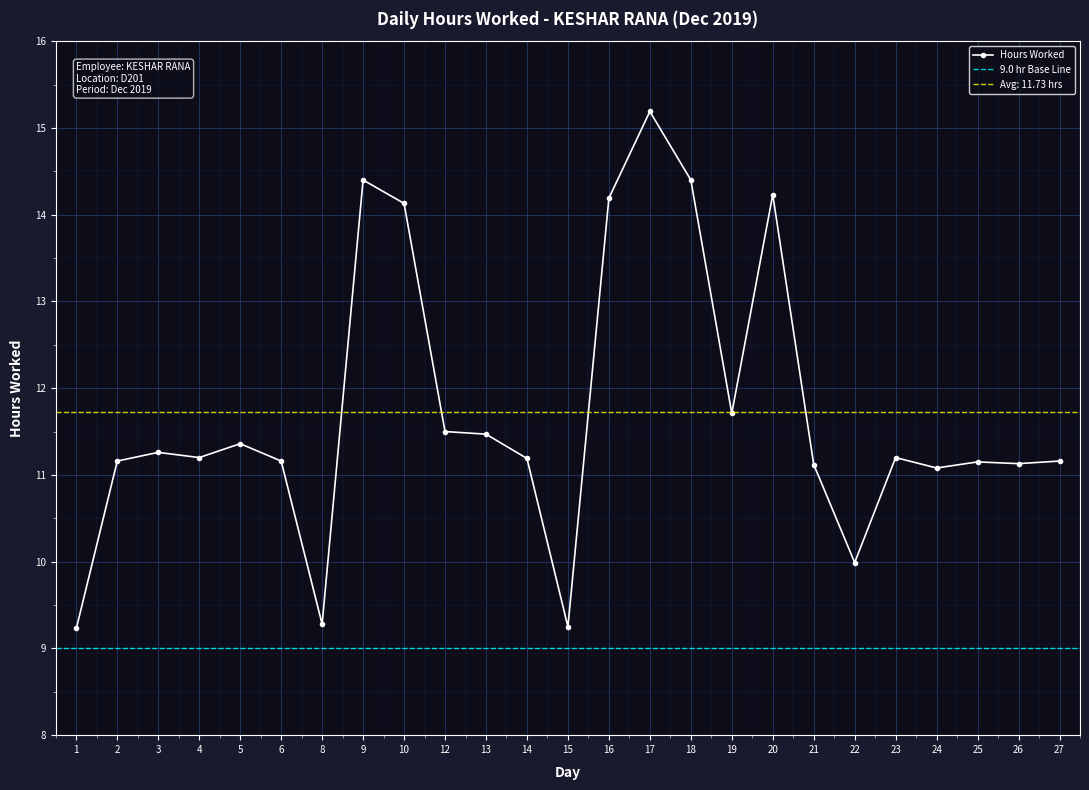

The chart shows a value of 11.1 at 24. True or false?

True